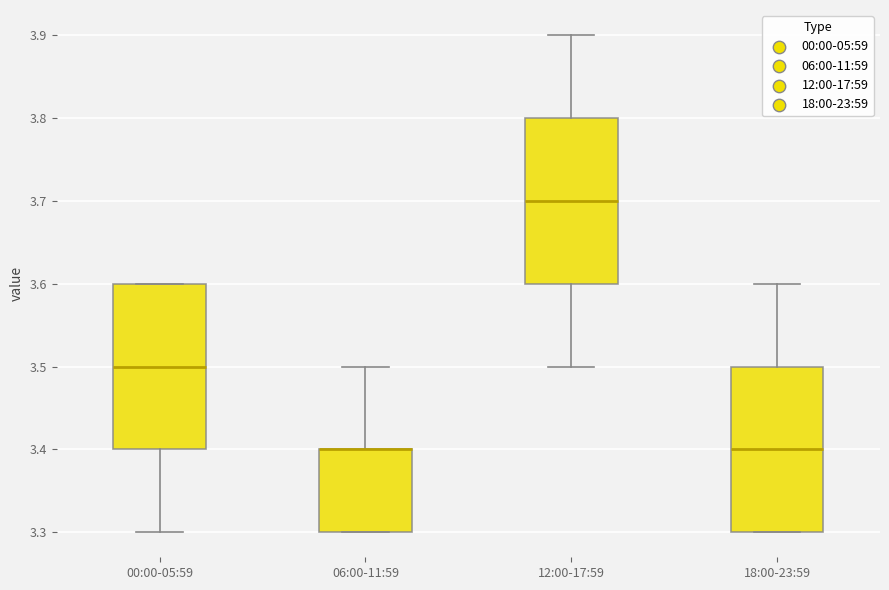

Reading left to right, transcribe this box plot: for each box, give where its median line is, the range the box spans, and where its two whiskers end, as read against the y-axis. The values are not printed on the chart, so give them approximately, as read against the axis.

00:00-05:59: median 3.5, box 3.4 to 3.6, whiskers 3.3 to 3.6
06:00-11:59: median 3.4 (drawn on the box's upper edge), box 3.3 to 3.4, whiskers 3.3 to 3.5
12:00-17:59: median 3.7, box 3.6 to 3.8, whiskers 3.5 to 3.9
18:00-23:59: median 3.4, box 3.3 to 3.5, whiskers 3.3 to 3.6